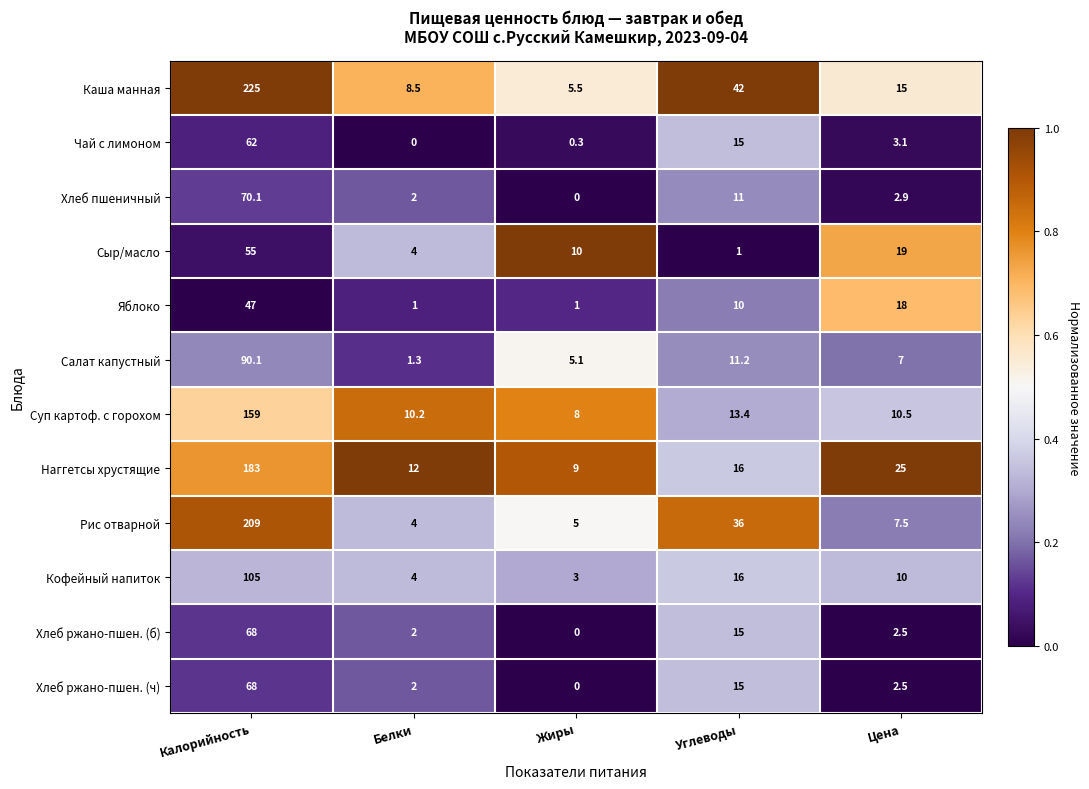

Which series has the widest spread of values?

Каша манная